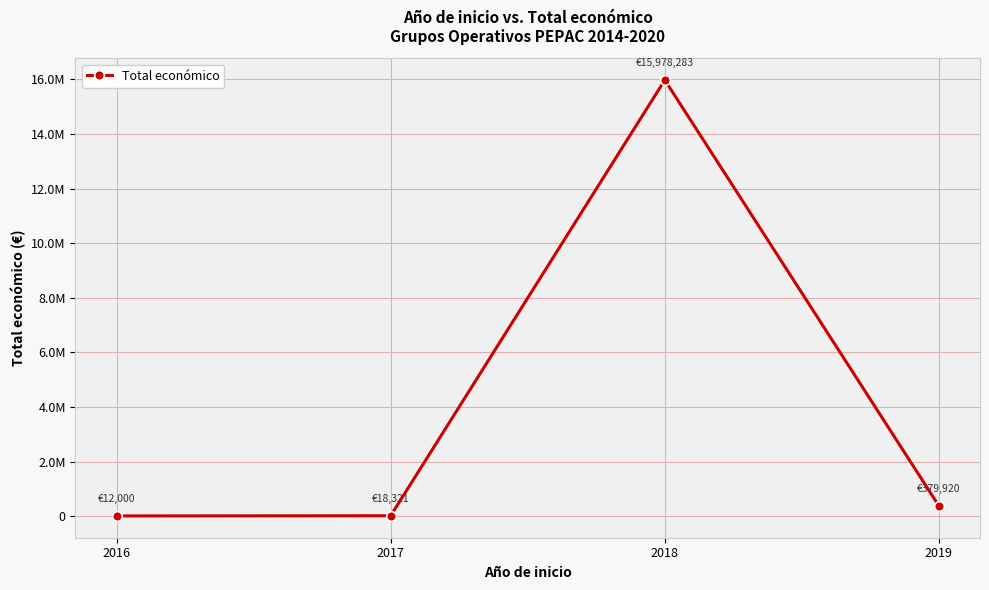

What is the approximate value at 2017, to the nearest 50?

18300